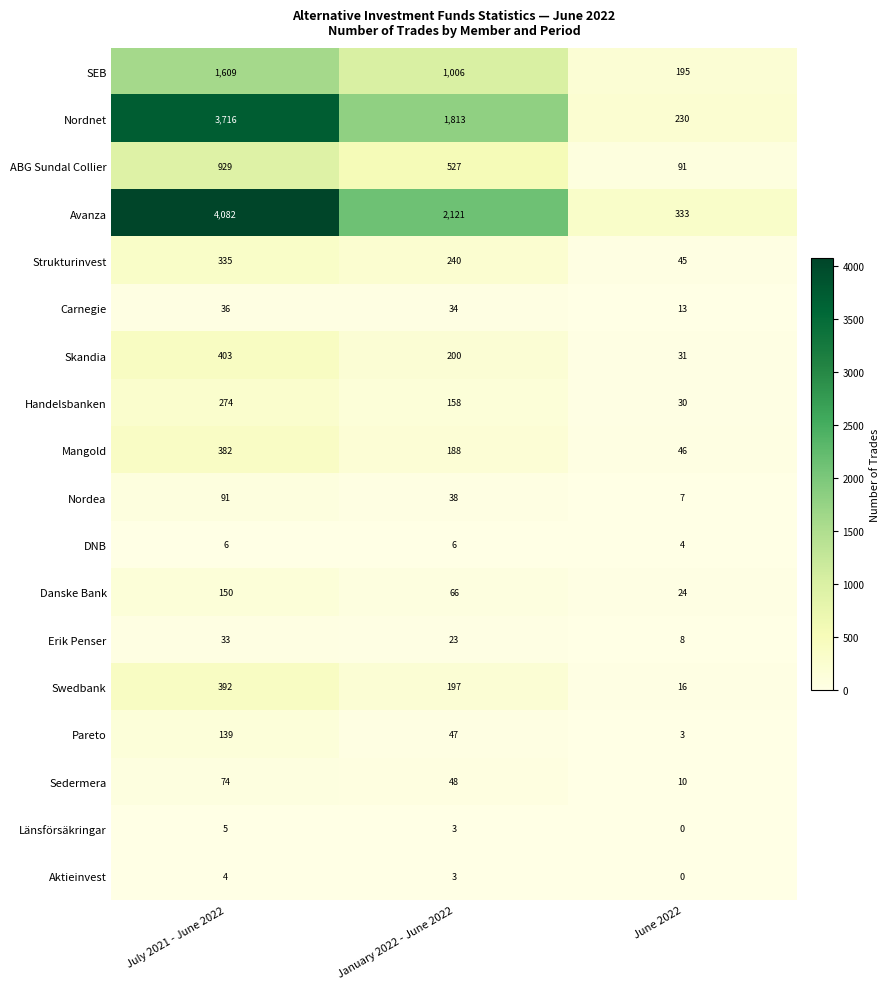

Count the number of data series in this chart.

18